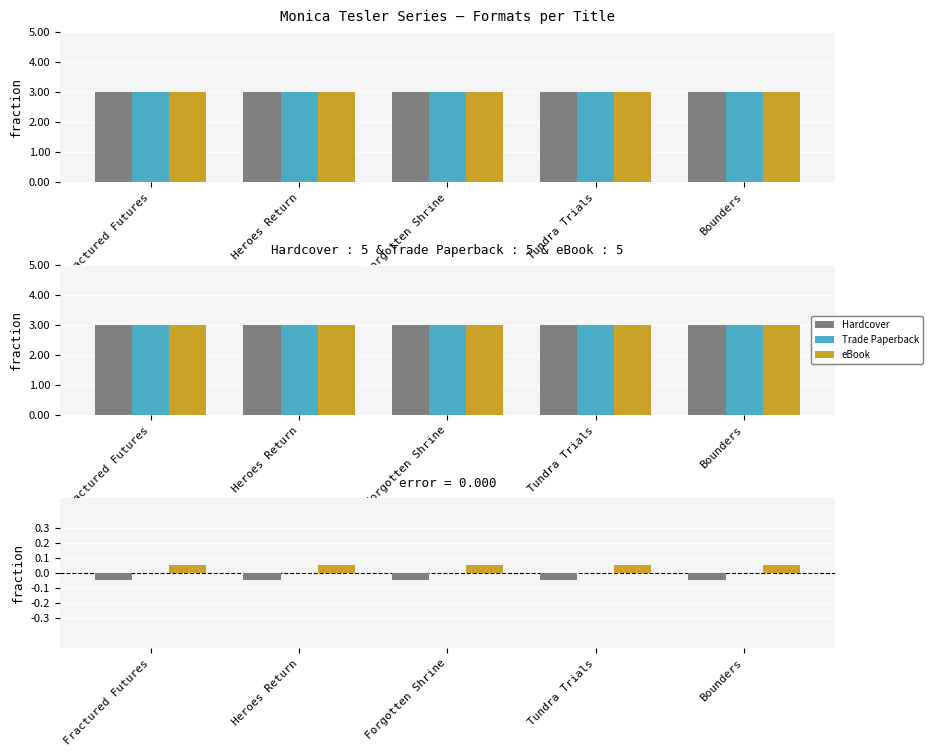

What is the minimum value shown in the chart?

-0.1